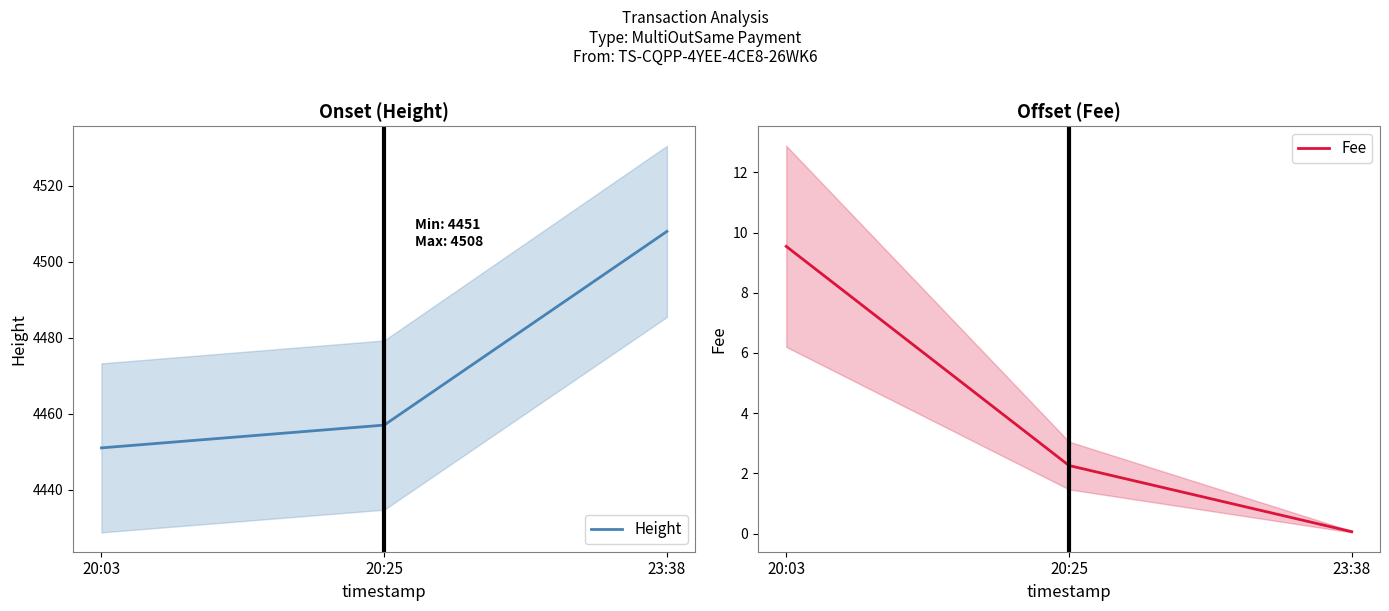

What is the lowest value of the Height series?

4451